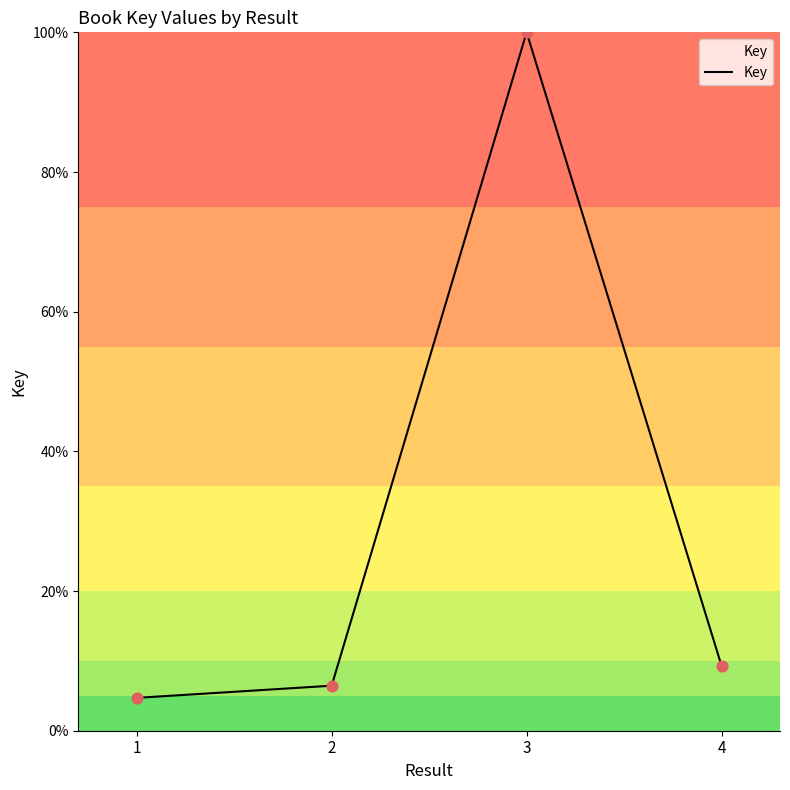

What is the change in value from 2 to 3?

+93.6